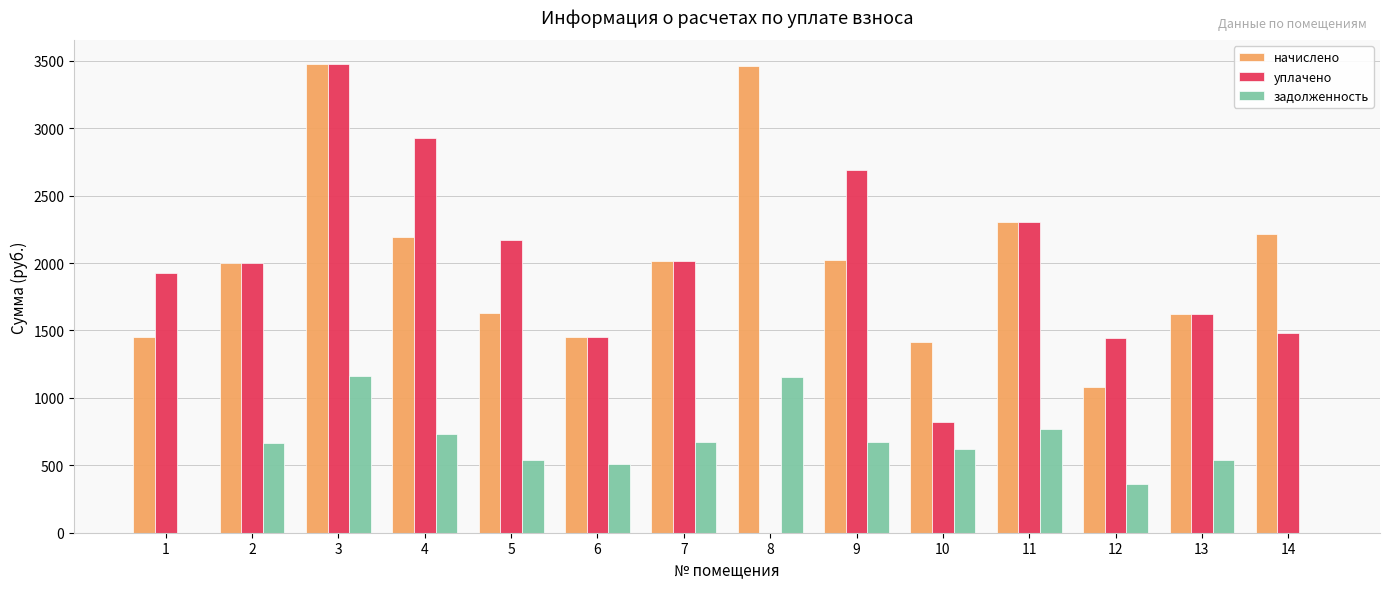

At which label is начислено closest to 2280?

11